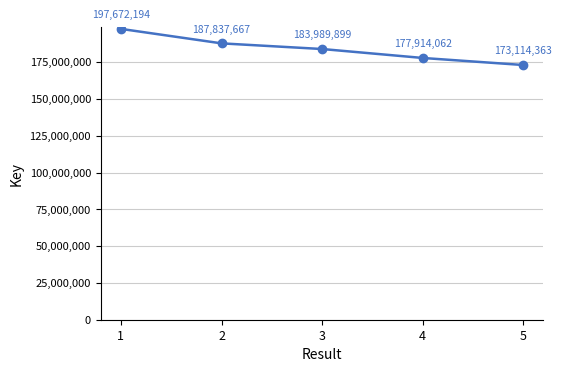

How many data points are less than 183989899?

2